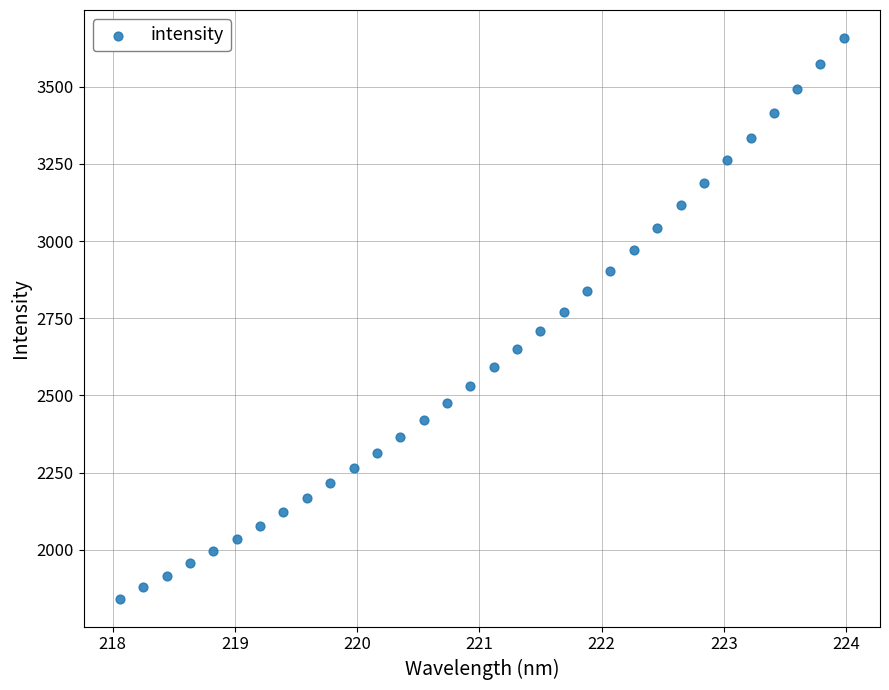

What is the range of X values (max minus min)?

5.9